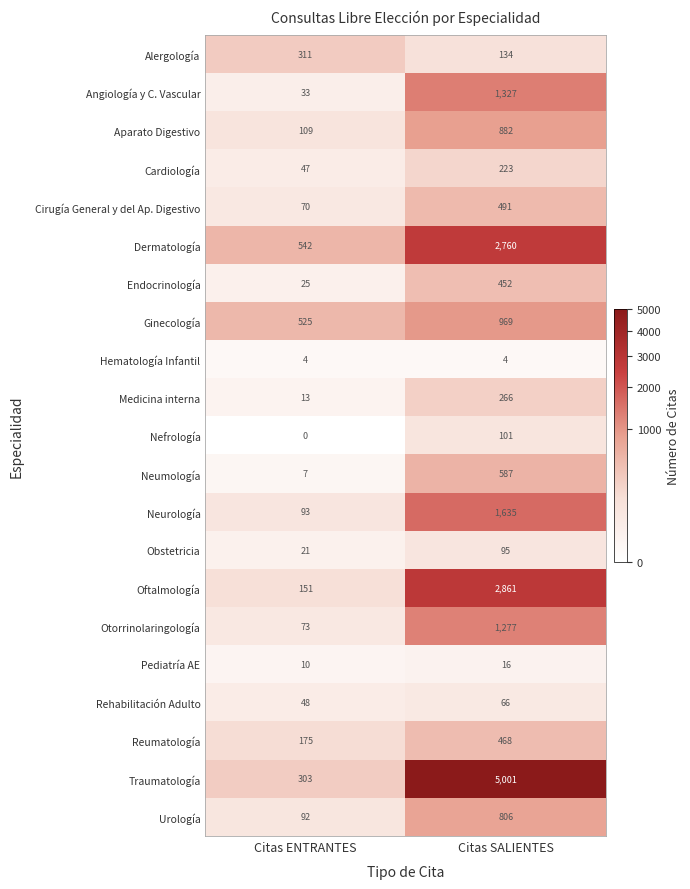

What is the minimum value for Oftalmología?

151